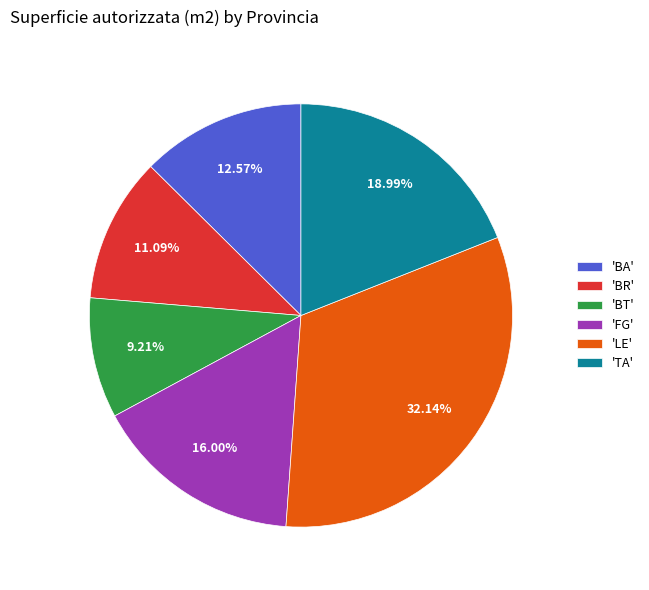

Is there a majority slice in this chart?

No